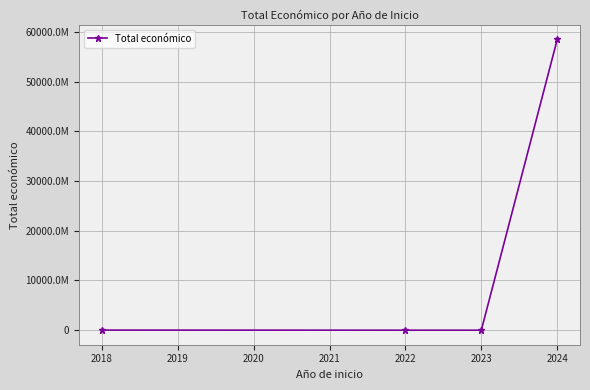

How many interior local valleys (lower than both neighbors) does the data have?

1